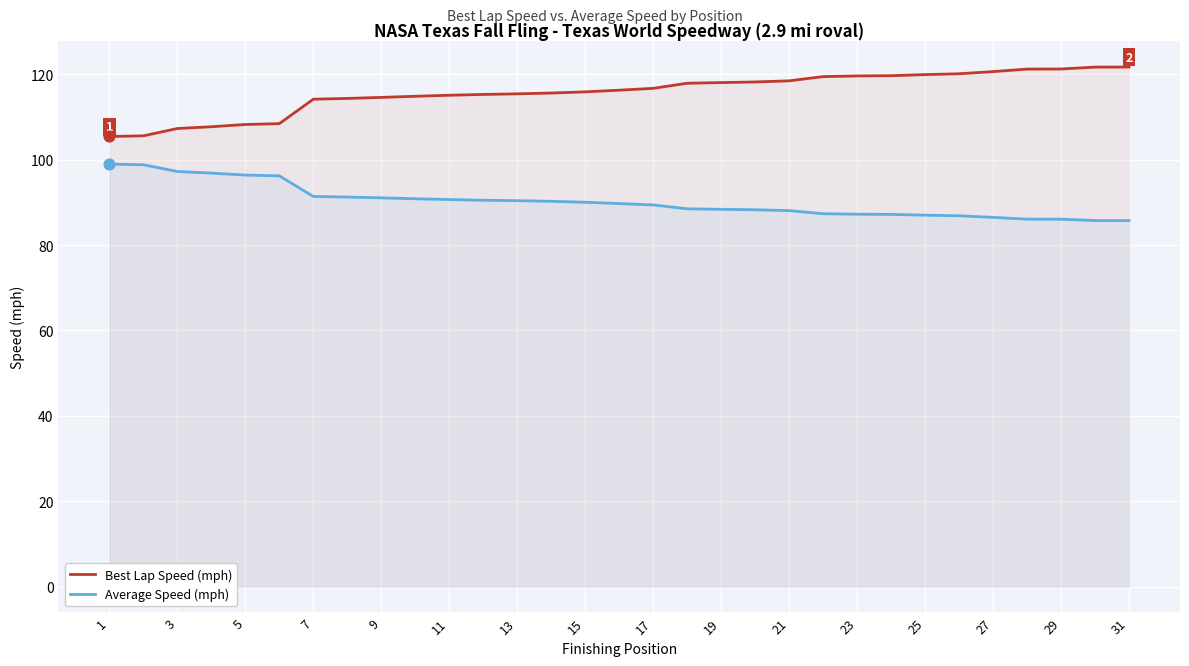

What are all the series names shown in the legend?

Best Lap Speed (mph), Average Speed (mph)